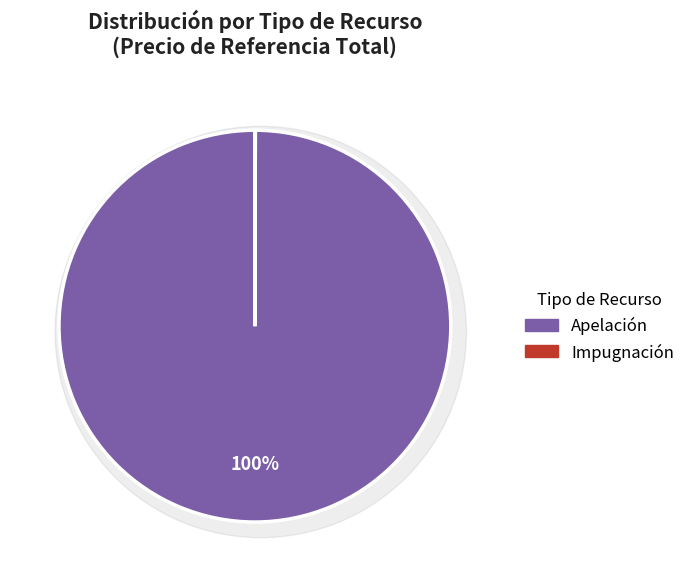

What is the smallest slice in the pie chart?

Impugnación